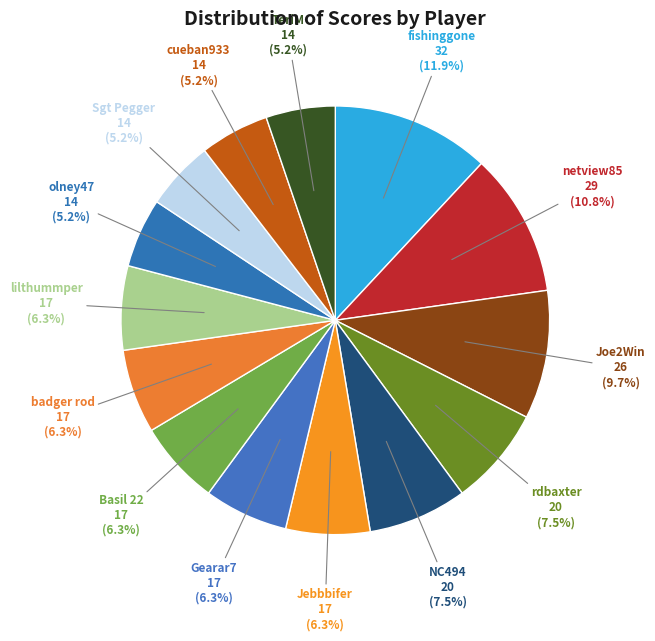

To the nearest percent, what is the average slice percentage?

7%